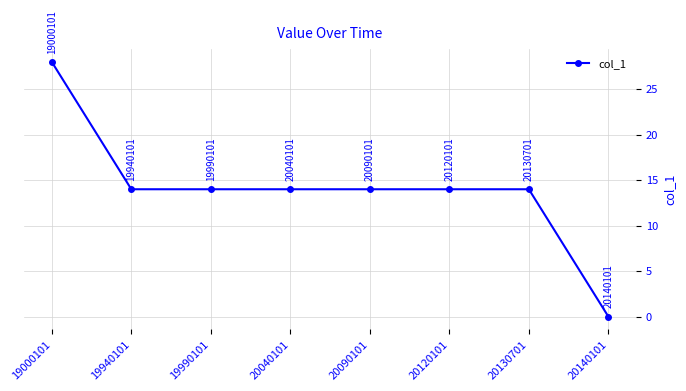

Reading left to right, what are all the values shown in this chart?

28	14	14	14	14	14	14	0